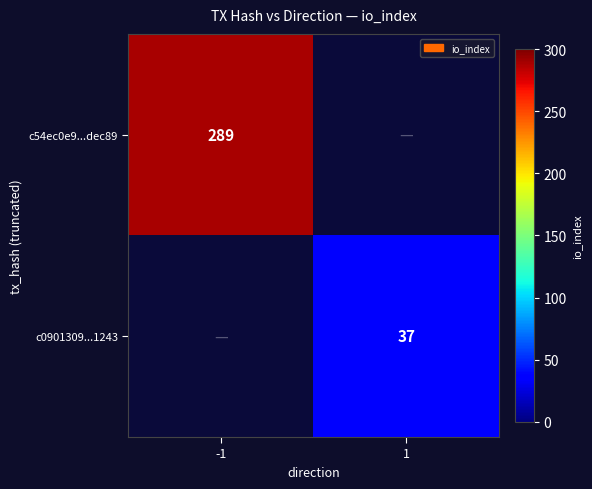

Is it true that c0901309...1243 equals 37 at 1?

True